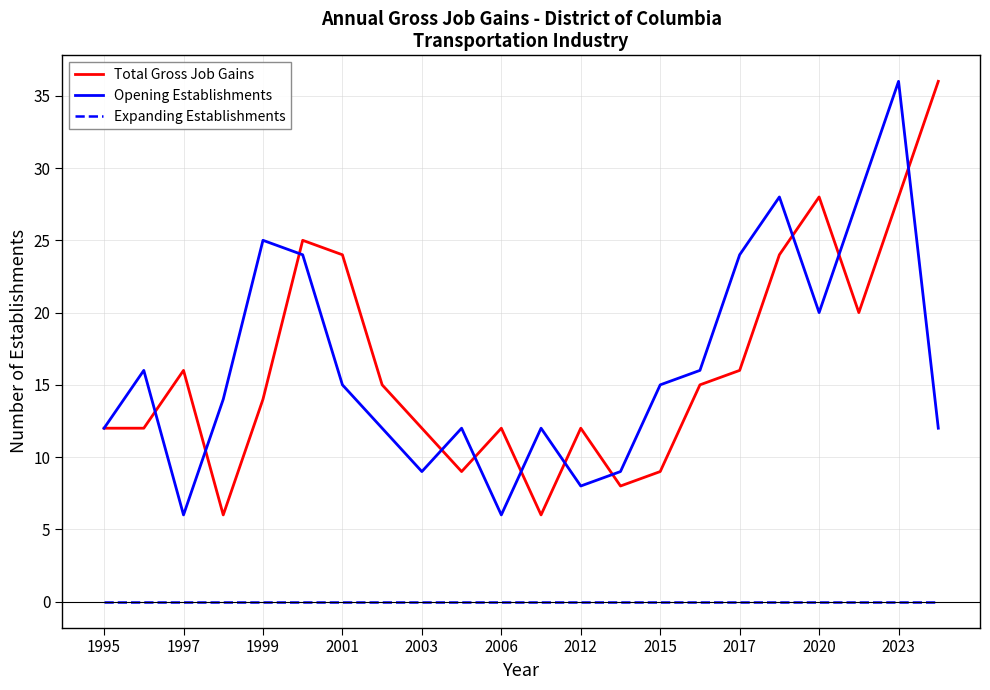

What is the minimum value for Total Gross Job Gains?

6